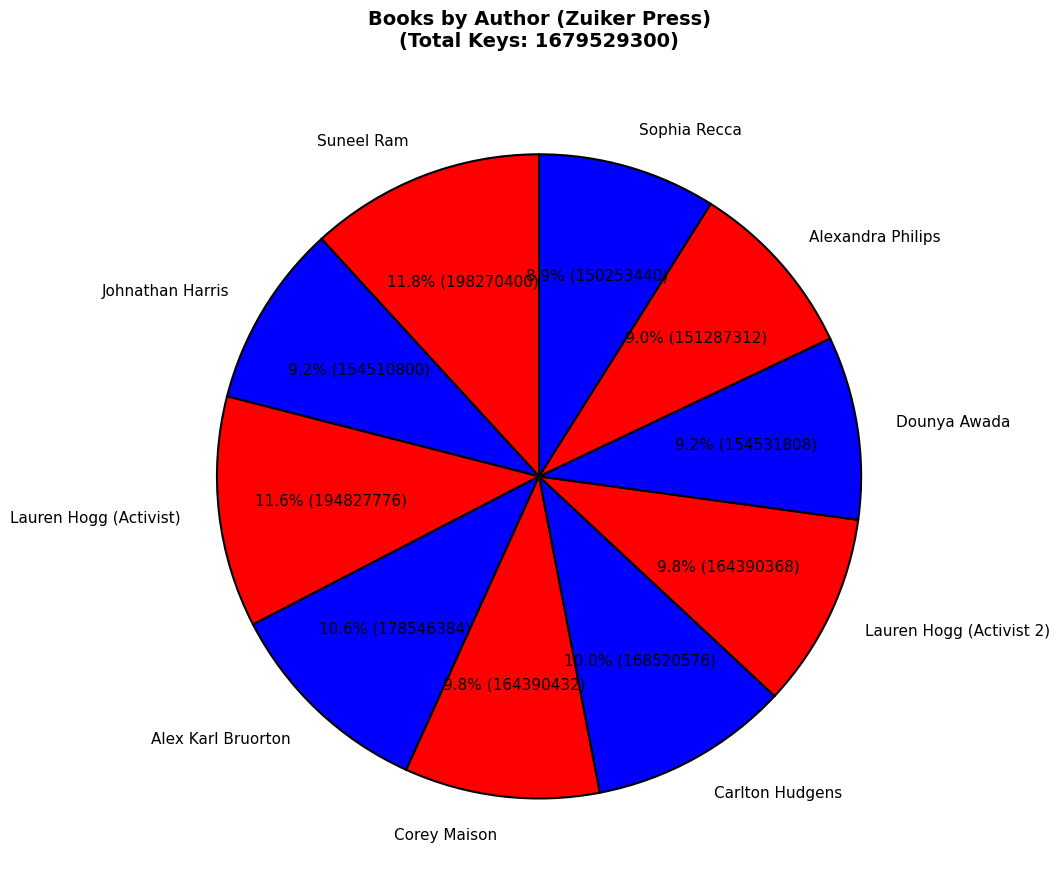

Does any single category account for the majority?

No